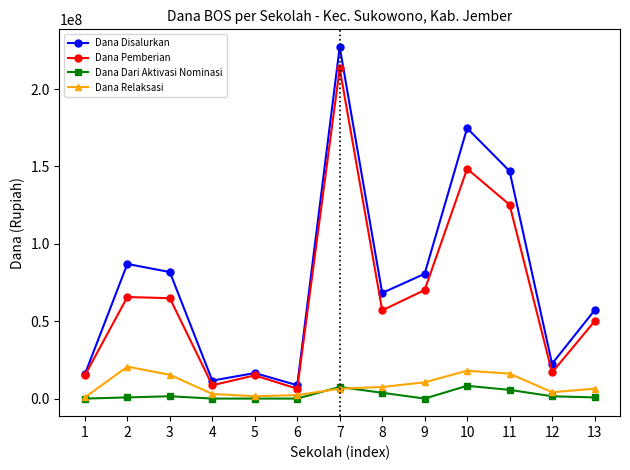

In Dana Disalurkan, how many points are lower than both neighbors (excluding endpoints)?

4